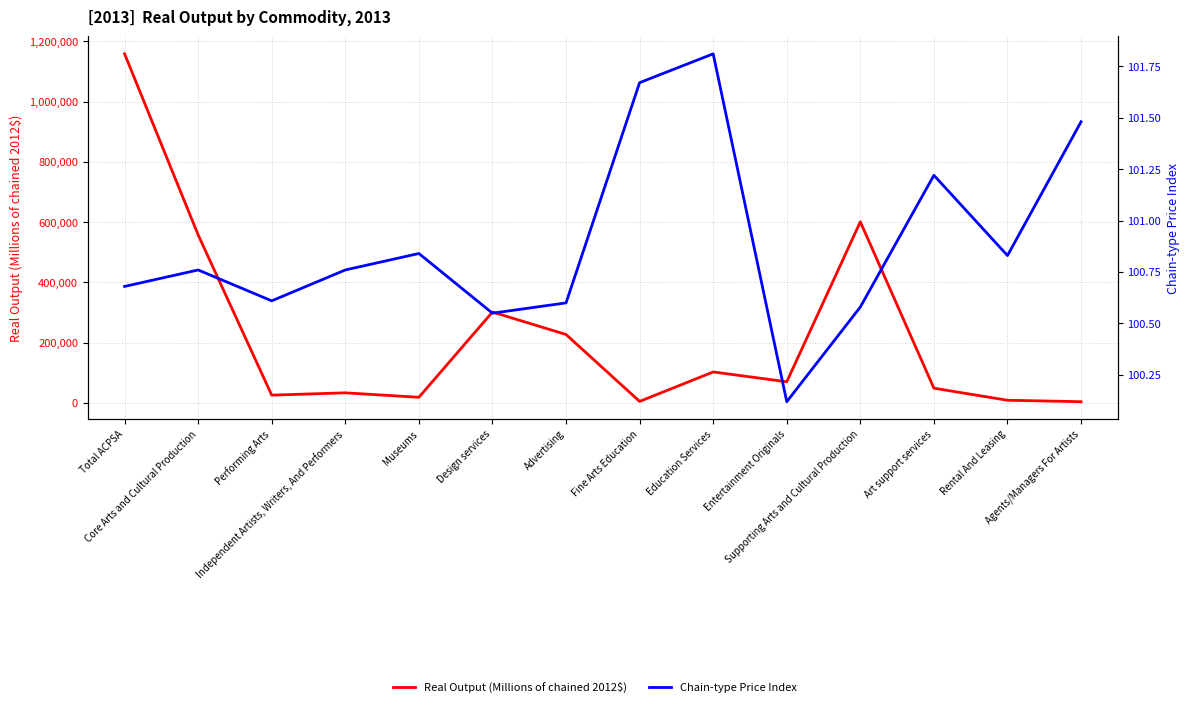

What is the difference between the maximum and minimum values in the Chain-type Price Index series?

1.7